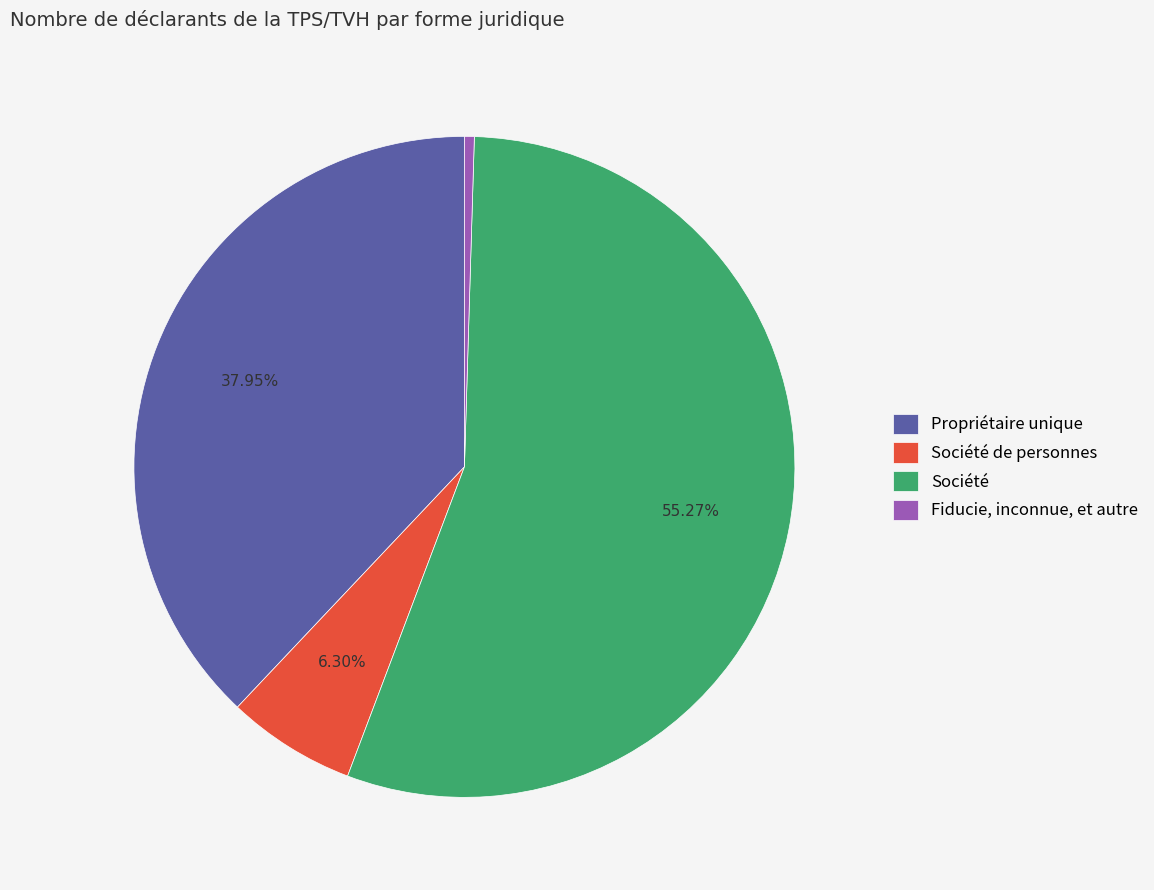

What is the majority slice?

Société